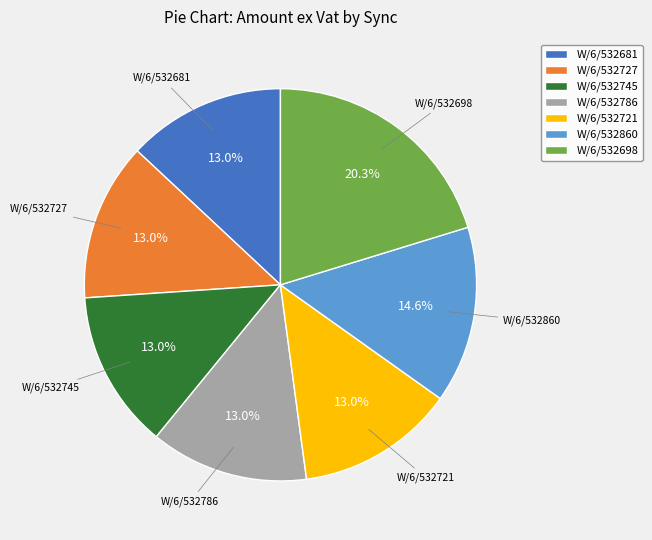

Is W/6/532721 the majority of the pie?

No